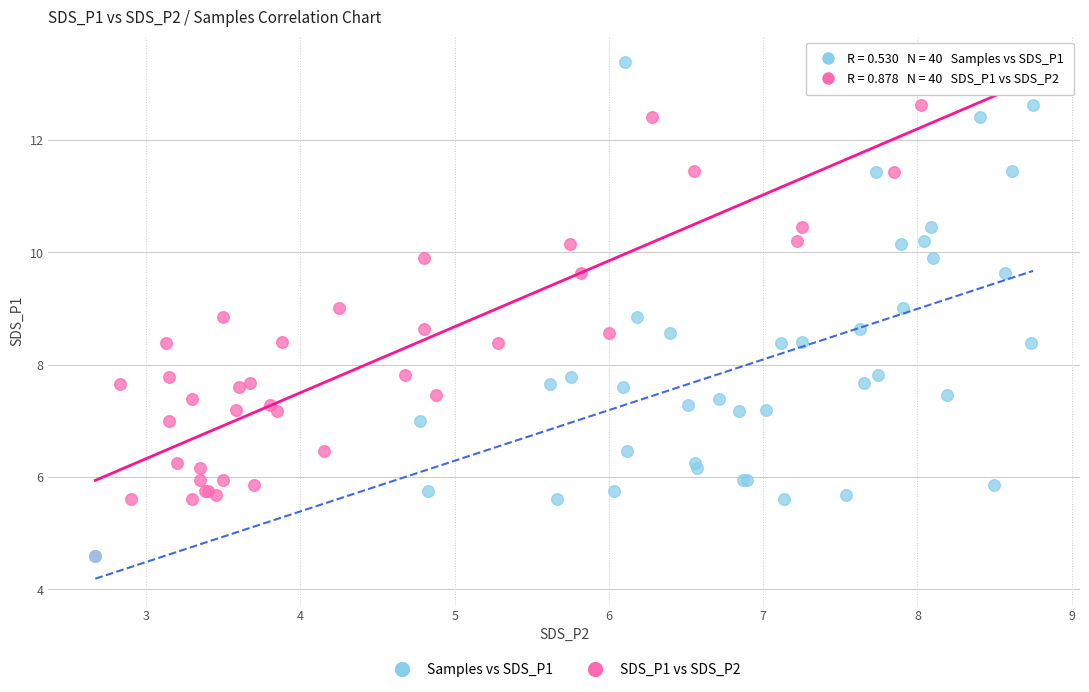

What are all the series names shown in the legend?

Samples vs SDS_P1, SDS_P1 vs SDS_P2